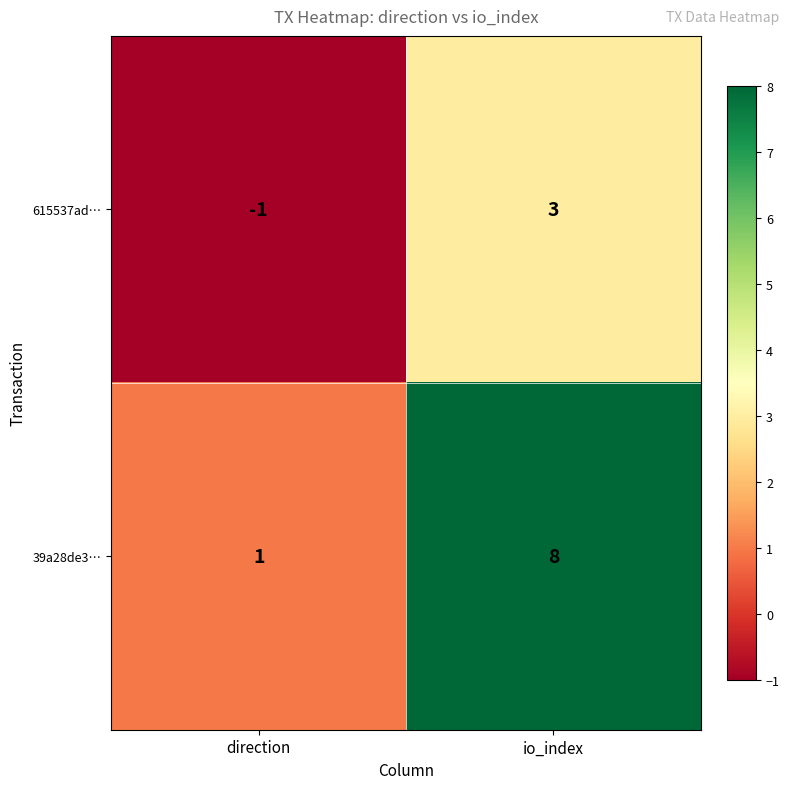

At which category does the chart reach its minimum across all series?

direction